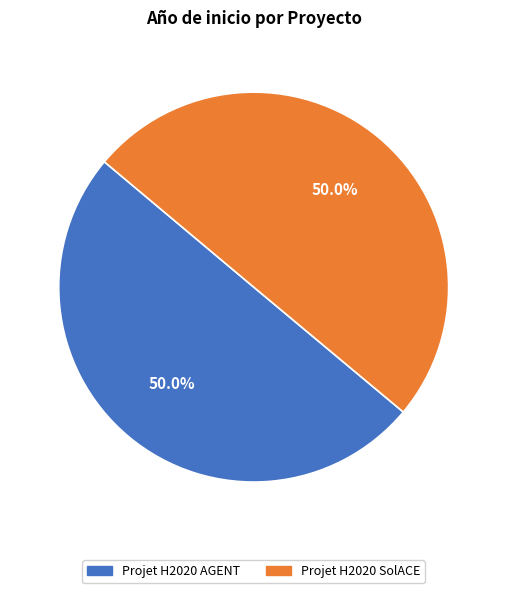

What is the total percentage of Projet H2020 AGENT and Projet H2020 SolACE?

100.0%